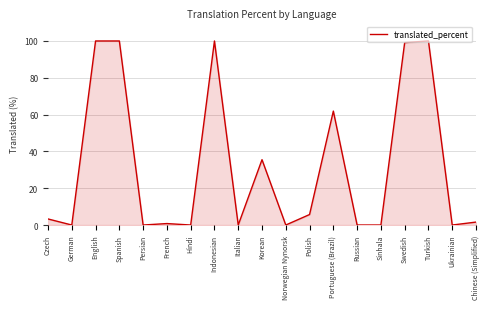

What position from the left is Korean?

10